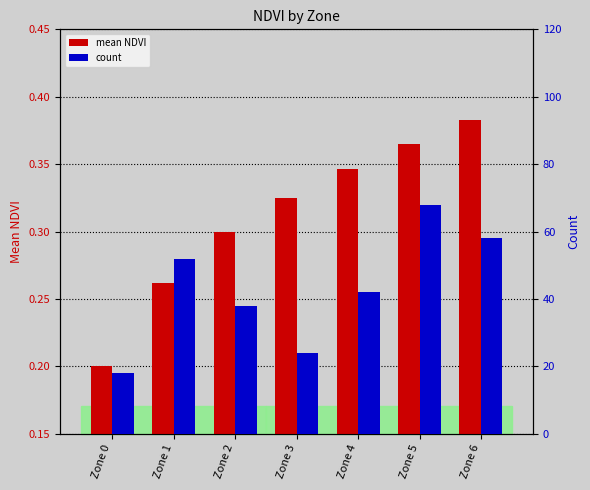

Which has a higher value, Zone 2 or Zone 5?

Zone 5